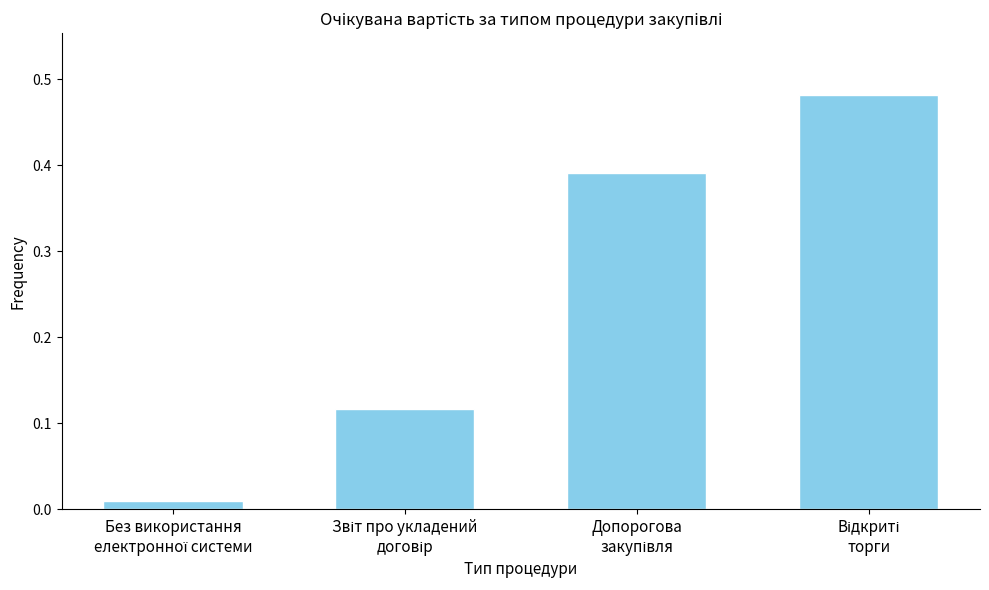

What is the sum of all values?

1.0